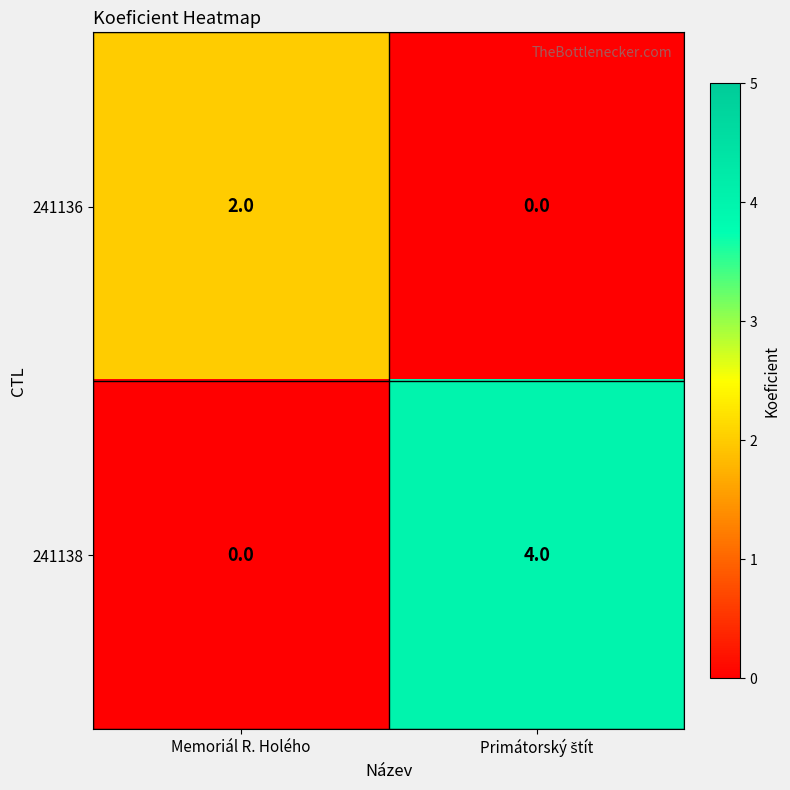

What is the difference between the maximum and minimum values in the 241138 series?

4